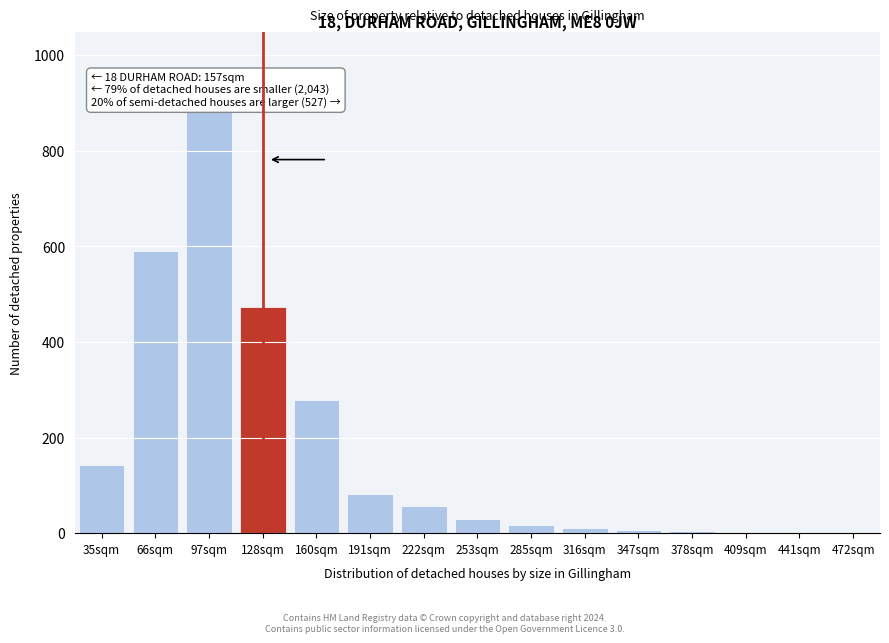

The chart shows a value of 145 at 160sqm. True or false?

False